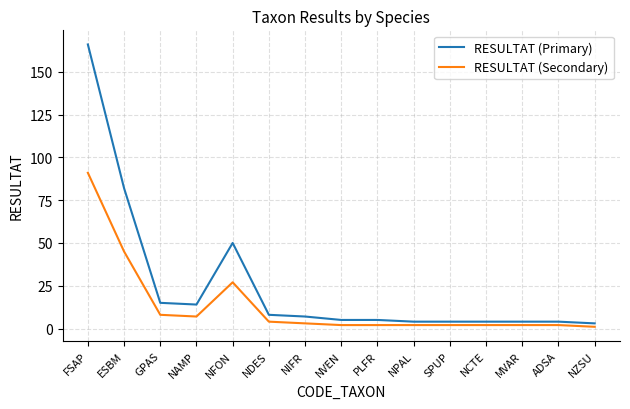

Reading left to right, list all the values displayed in this chart.

RESULTAT (Primary): 166	82	15	14	50	8	7	5	5	4	4	4	4	4	3
RESULTAT (Secondary): 91	45	8	7	27	4	3	2	2	2	2	2	2	2	1